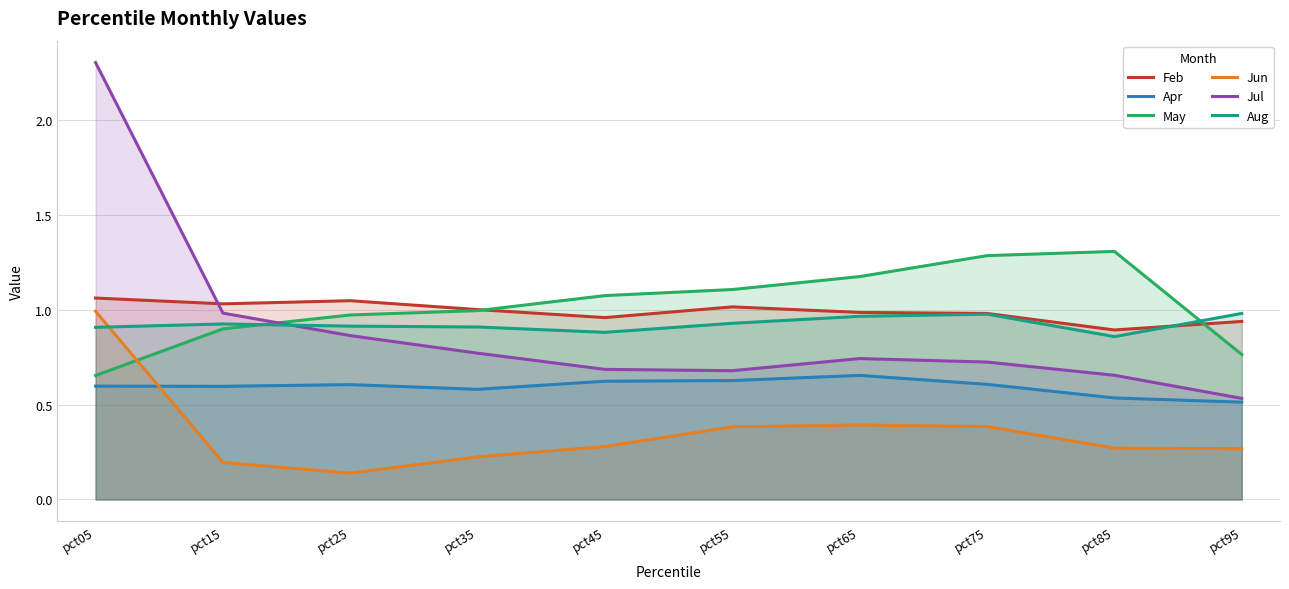

The value of Jun at pct25 is 0.1. True or false?

True